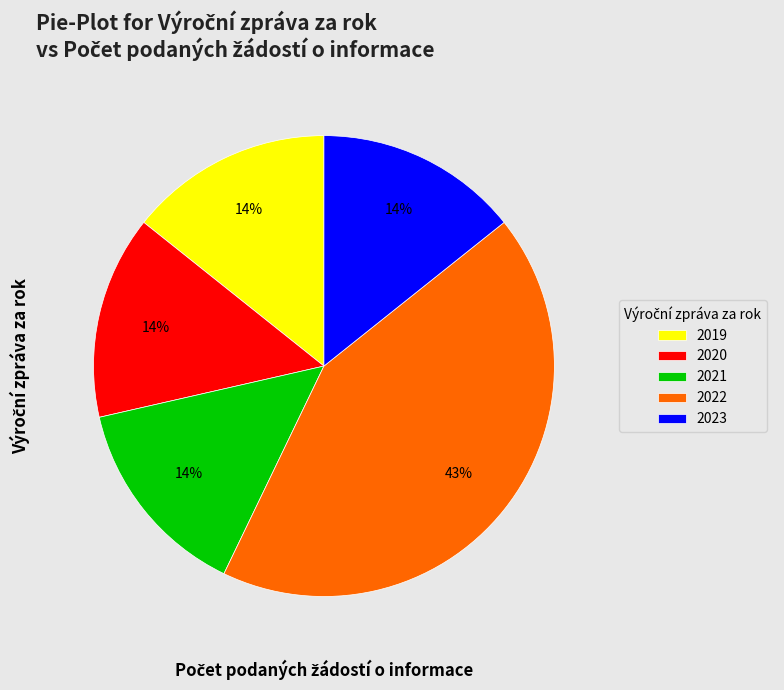

Which slice is the largest?

2022